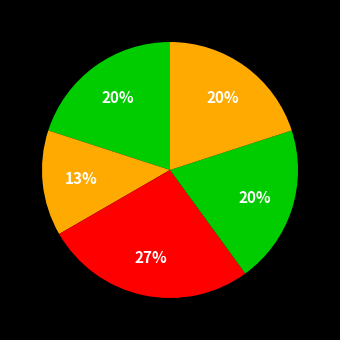

Count the number of slices in the pie.

5